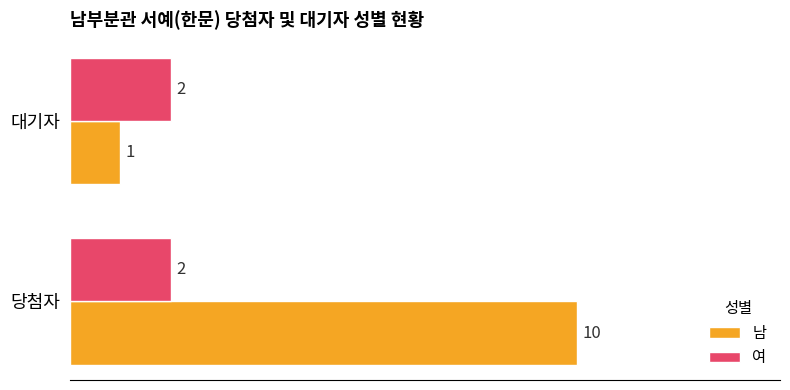

How many values in the 남 series are below 10?

1